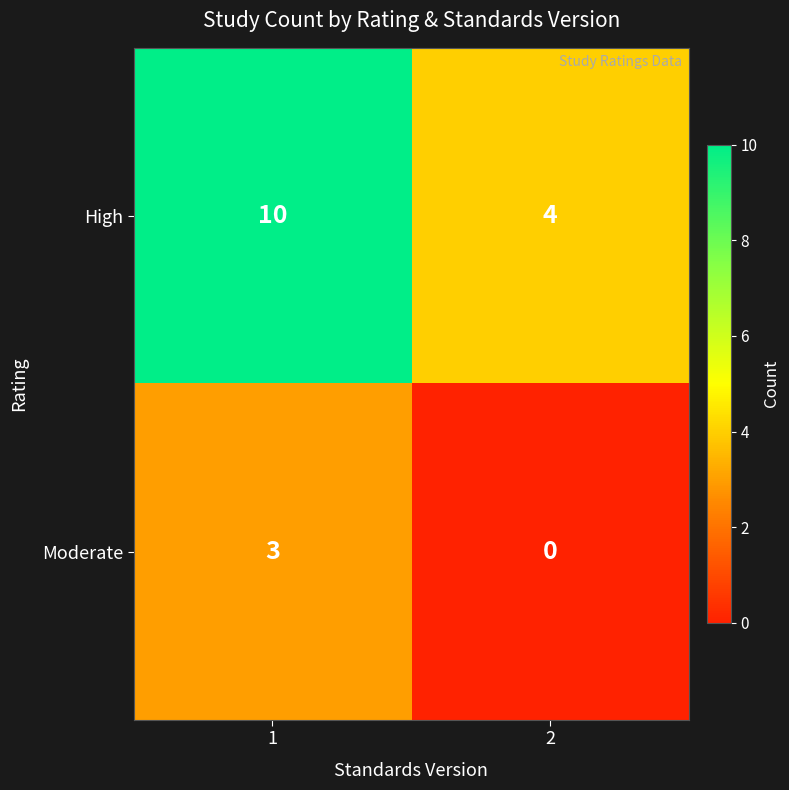

What is the approximate value of High at 1?

10